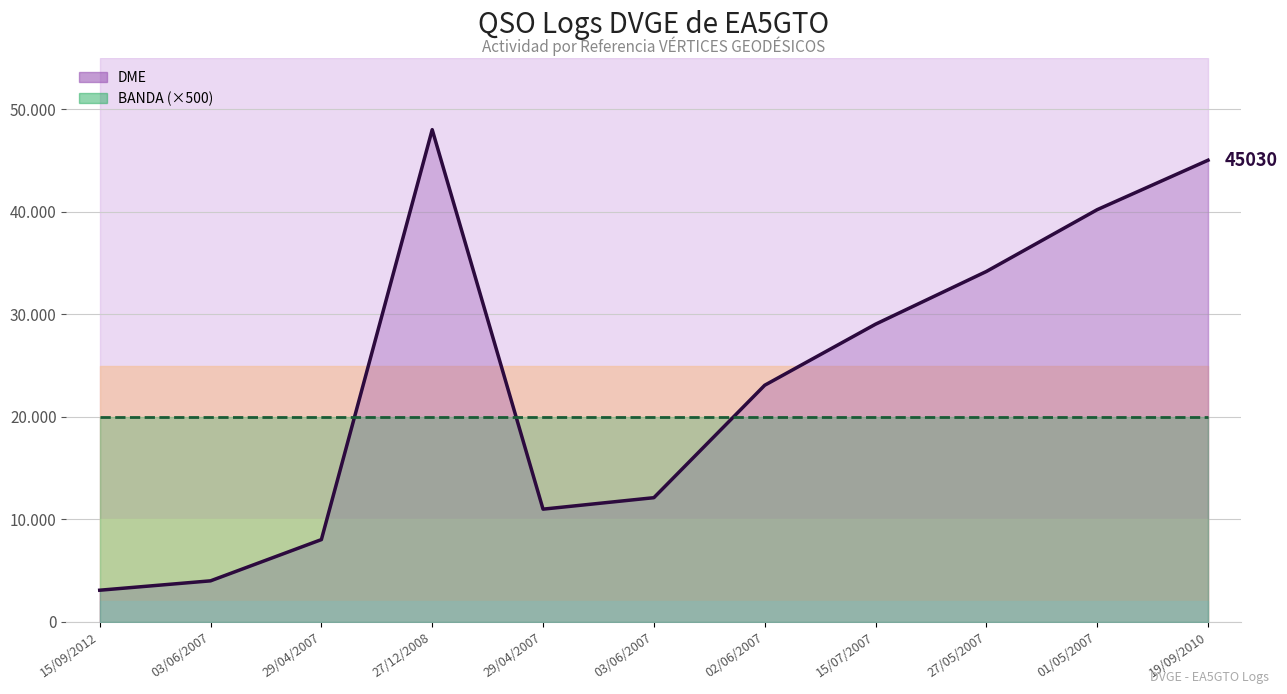

At which category does DME (línea) reach its first local valley?

29/04/2007